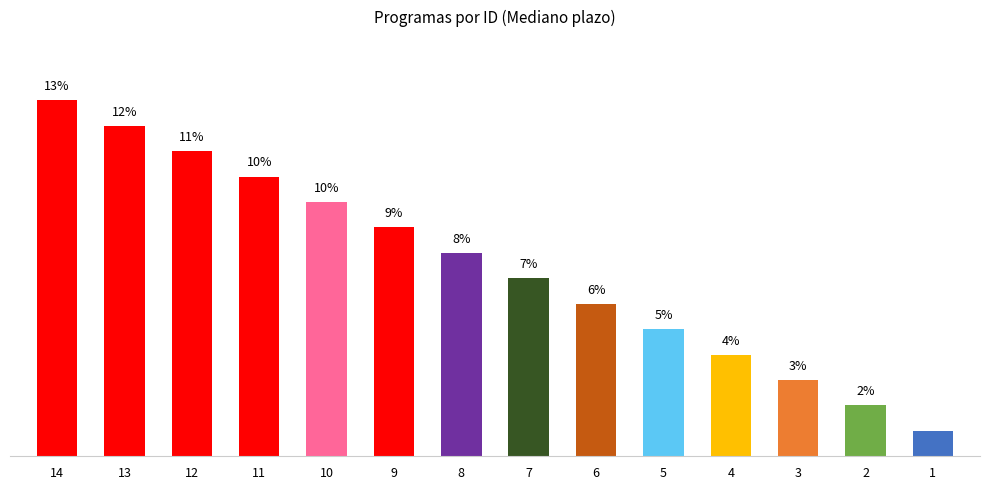

Does the chart contain any negative values?

No